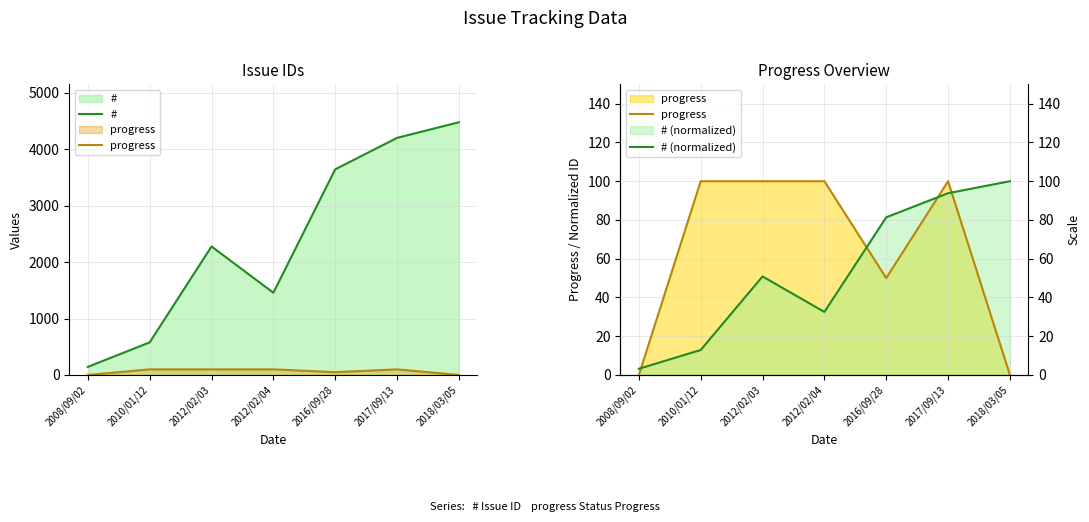

How many values in progress are above zero?

5